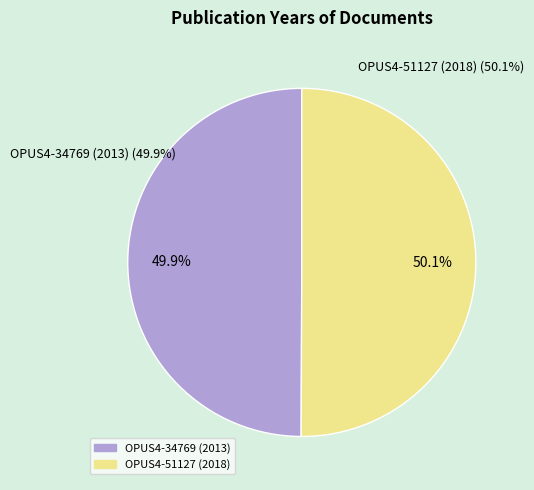

Combined, do OPUS4-34769 (2013) and OPUS4-51127 (2018) account for over 50%?

Yes